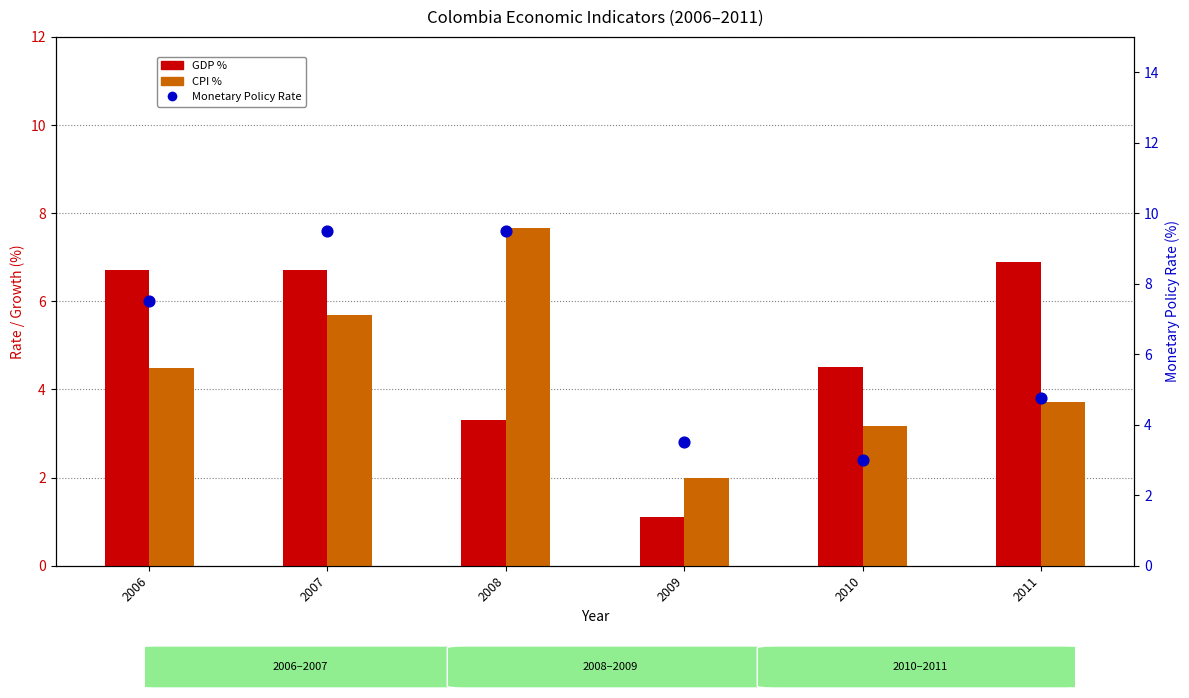

Which series reaches the maximum Y coordinate?

Monetary Policy Rate